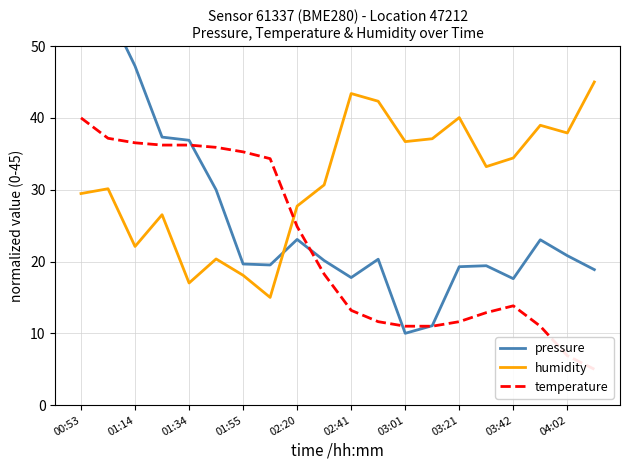

True or false: humidity has more than 1 interior local peaks.

True